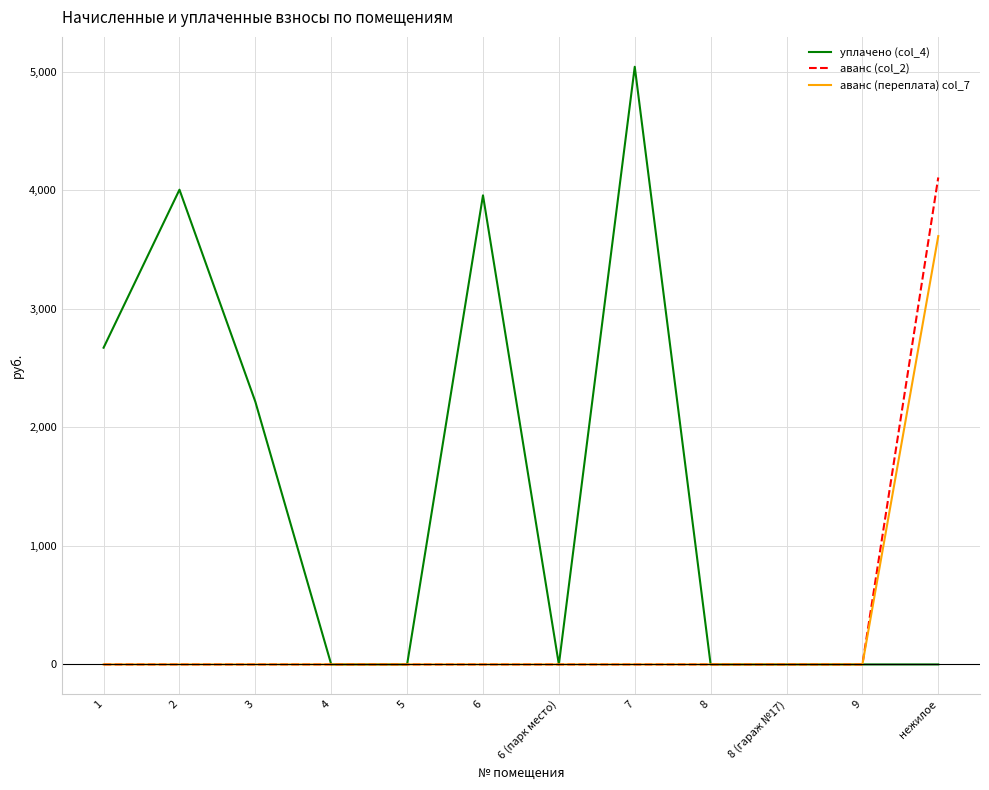

What is the sum of all аванс (col_2) values?

4106.7